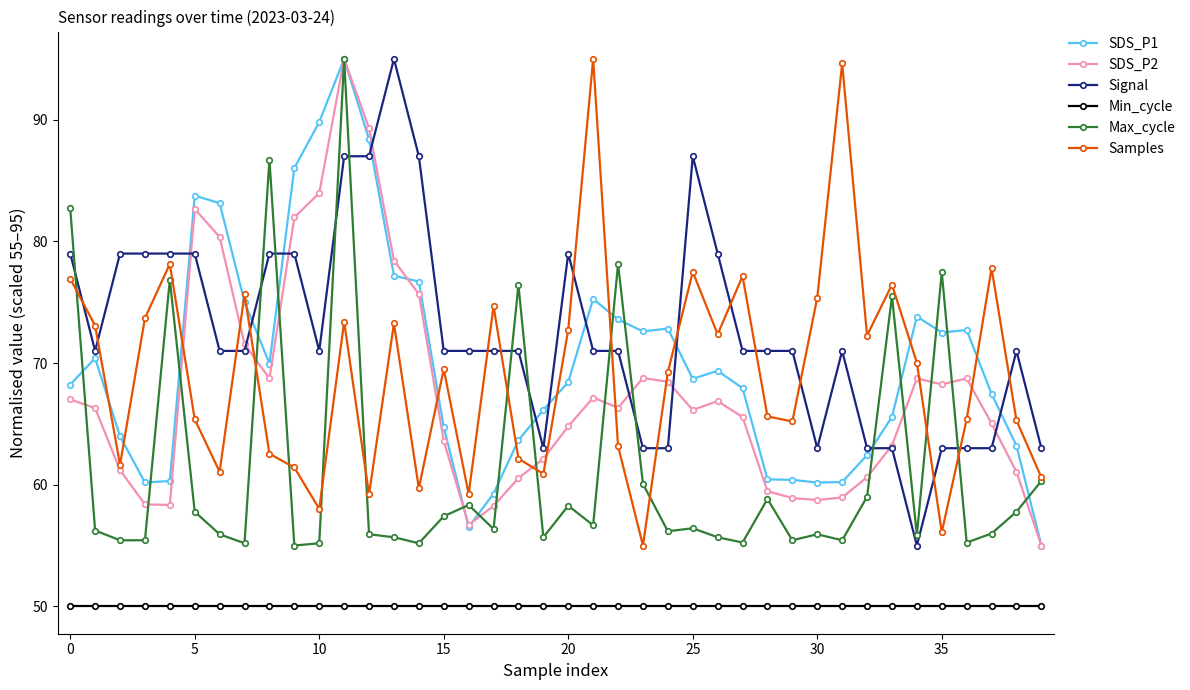

True or false: Min_cycle and SDS_P2 intersect in this chart.

False